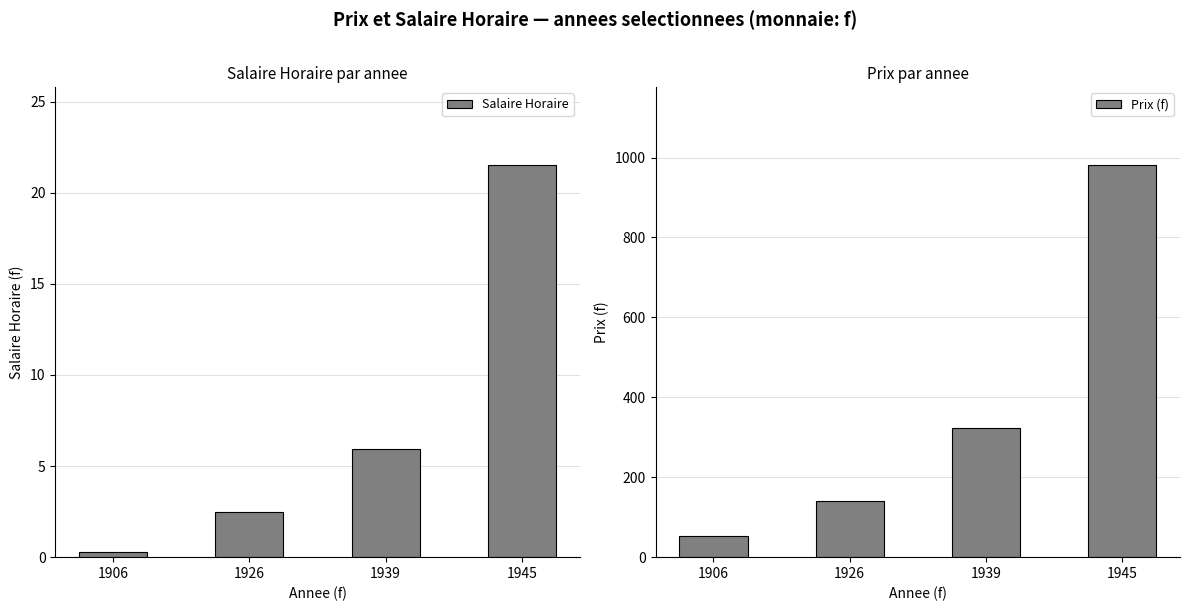

The Prix (f) series shows 669.2 at 1945. True or false?

False